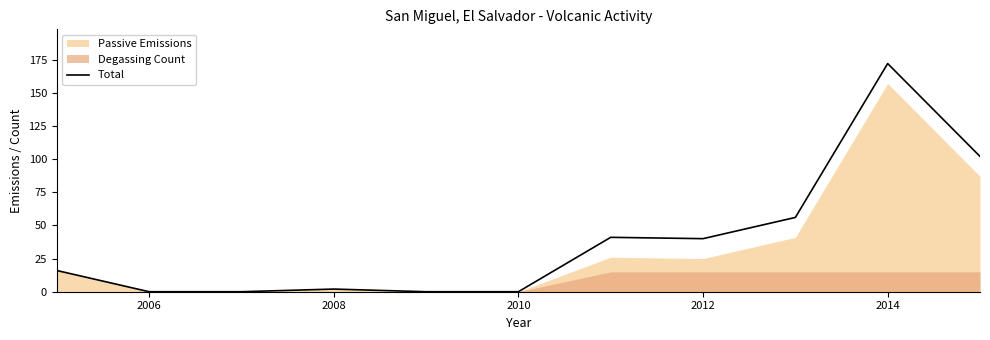

Which label corresponds to the smallest value in the chart?

2006